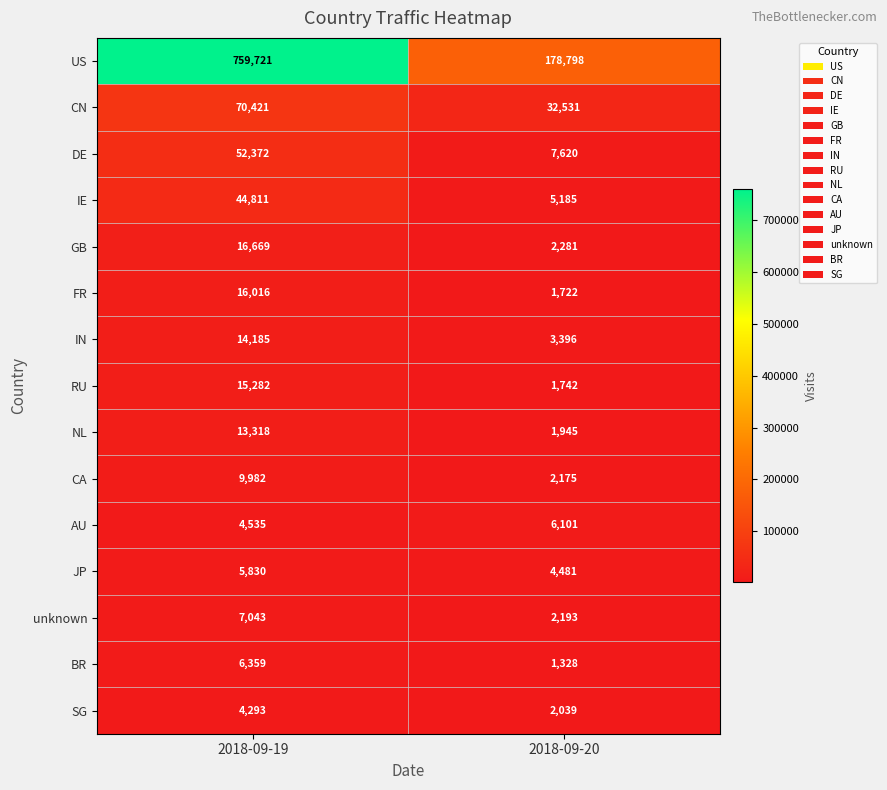

Reading left to right, extract all data points from this chart.

US: 759721	178798
CN: 70421	32531
DE: 52372	7620
IE: 44811	5185
GB: 16669	2281
FR: 16016	1722
IN: 14185	3396
RU: 15282	1742
NL: 13318	1945
CA: 9982	2175
AU: 4535	6101
JP: 5830	4481
unknown: 7043	2193
BR: 6359	1328
SG: 4293	2039